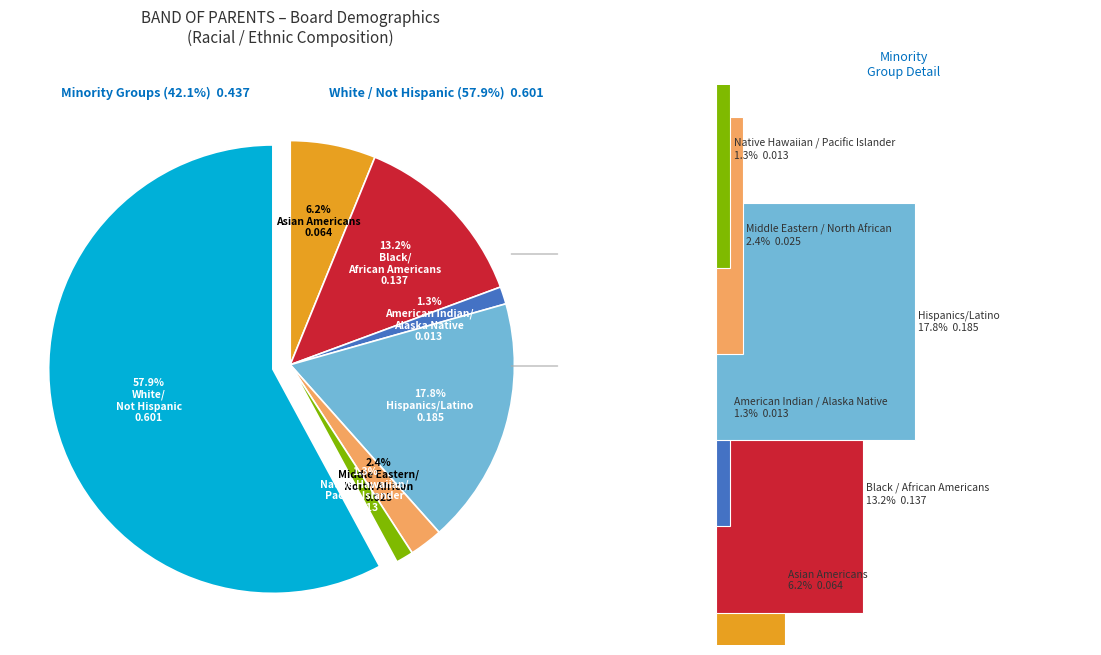

To the nearest percent, what portion does Asian Americans represent?

6%